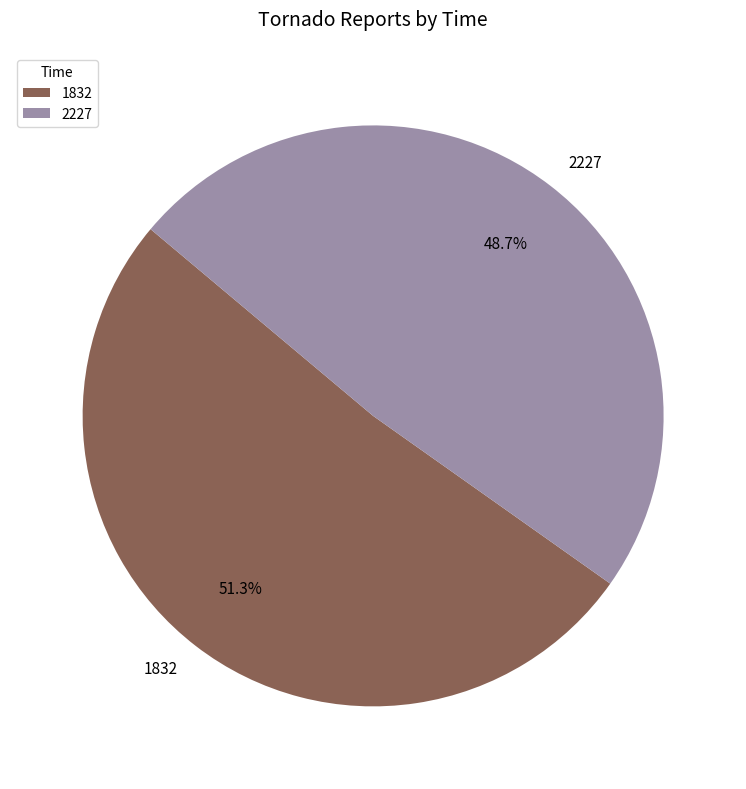

To the nearest percent, what percentage of the pie is 1832?

51%